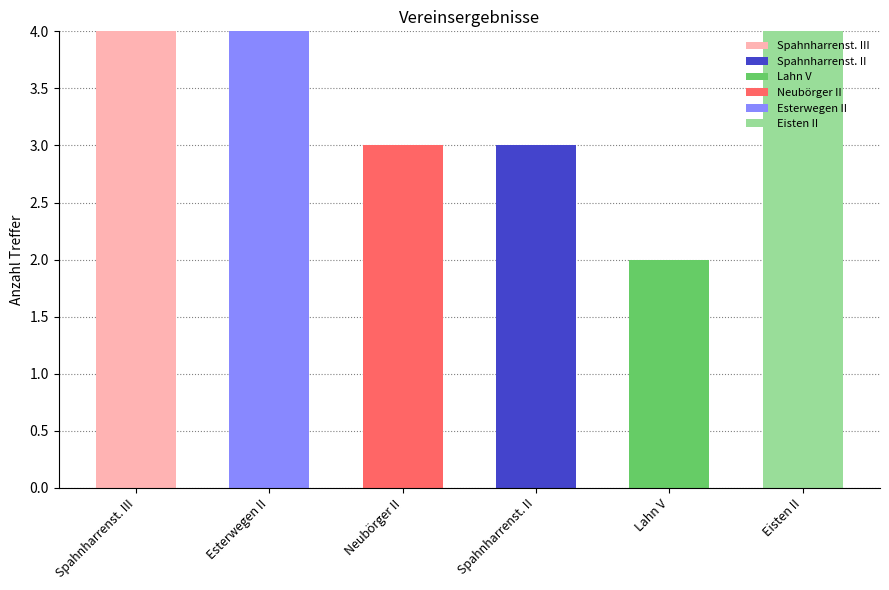

What is the total value across all series at Neubörger II?

3